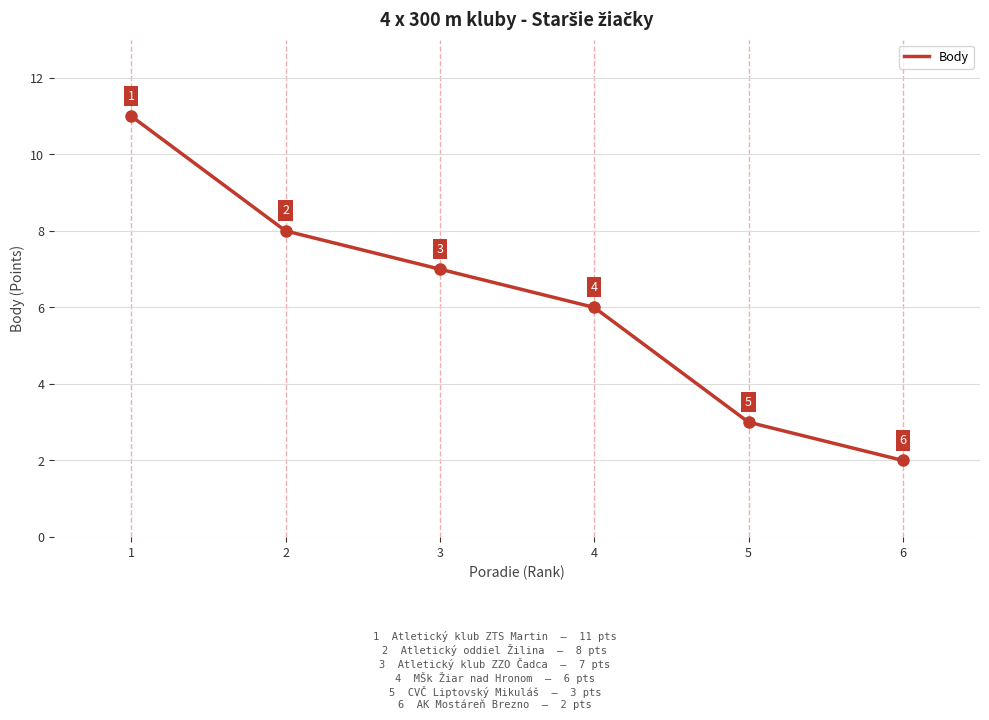

Reading left to right, list all the values displayed in this chart.

11	8	7	6	3	2